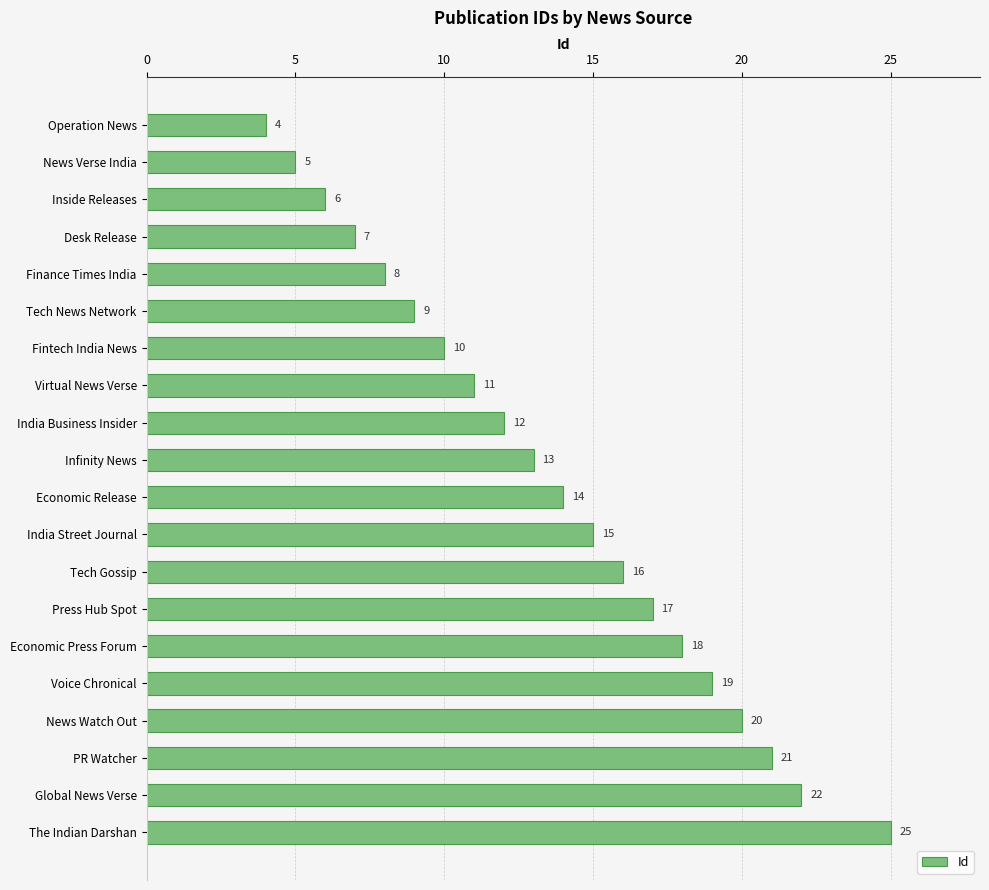

List the labels in order of value, largest first.

The Indian Darshan, Global News Verse, PR Watcher, News Watch Out, Voice Chronical, Economic Press Forum, Press Hub Spot, Tech Gossip, India Street Journal, Economic Release, Infinity News, India Business Insider, Virtual News Verse, Fintech India News, Tech News Network, Finance Times India, Desk Release, Inside Releases, News Verse India, Operation News